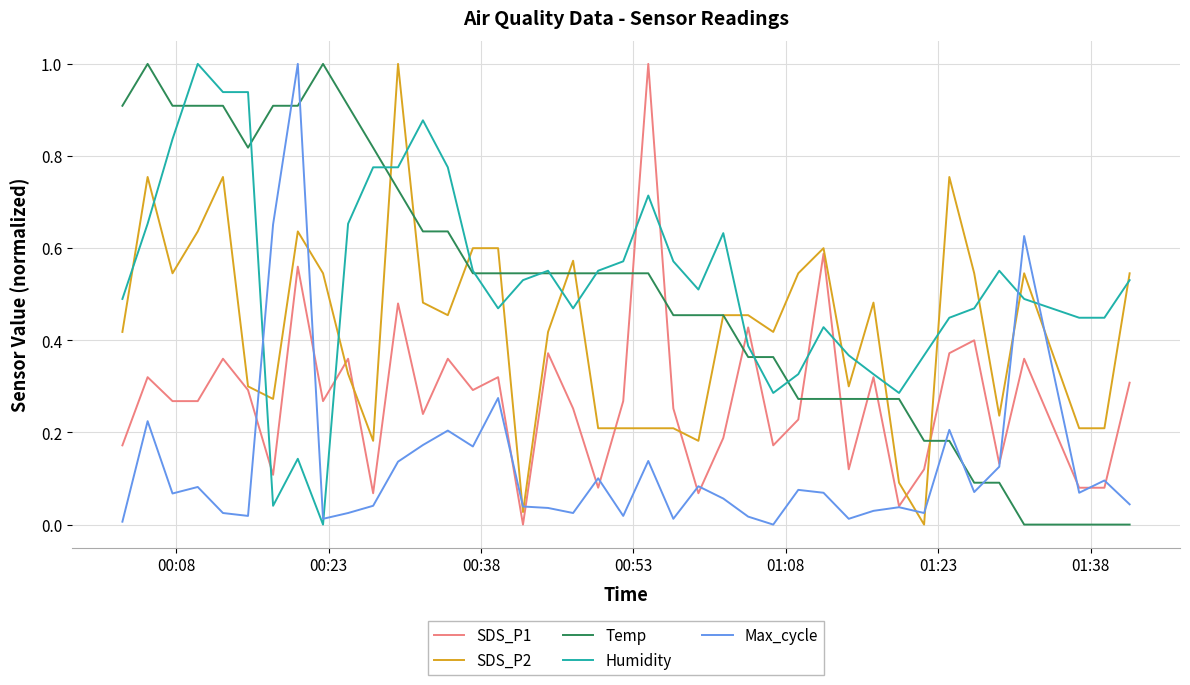

True or false: SDS_P2 and Max_cycle intersect in this chart.

True